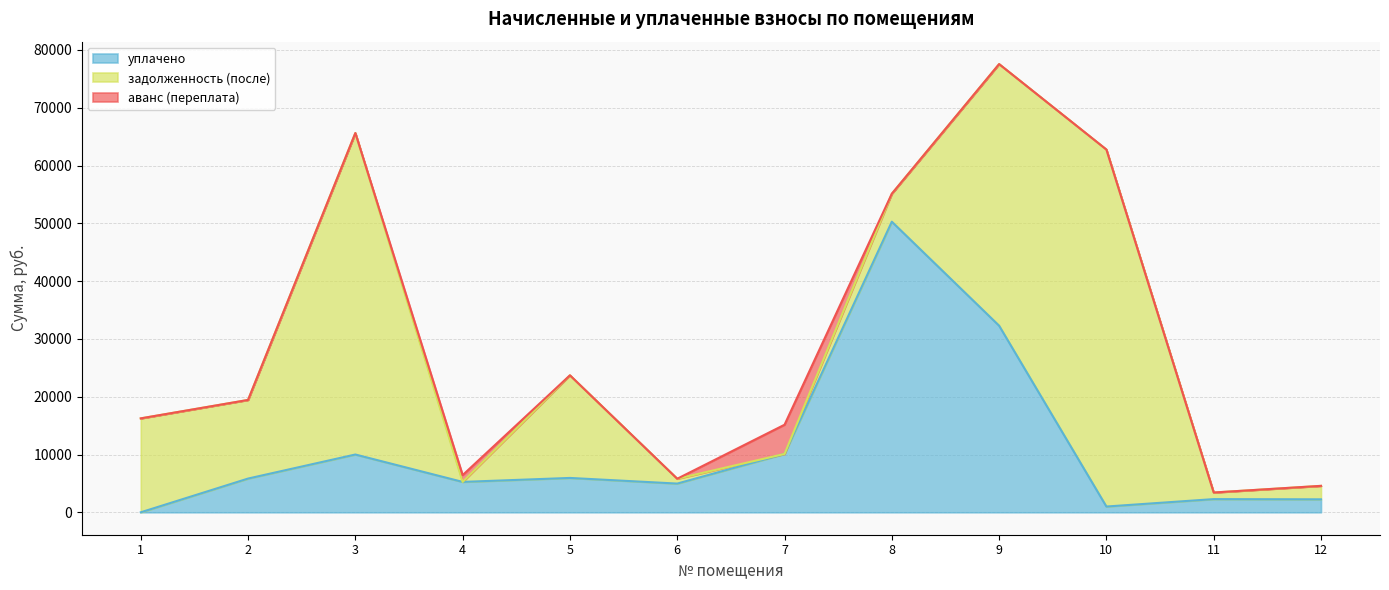

How many lines are shown in the chart?

3